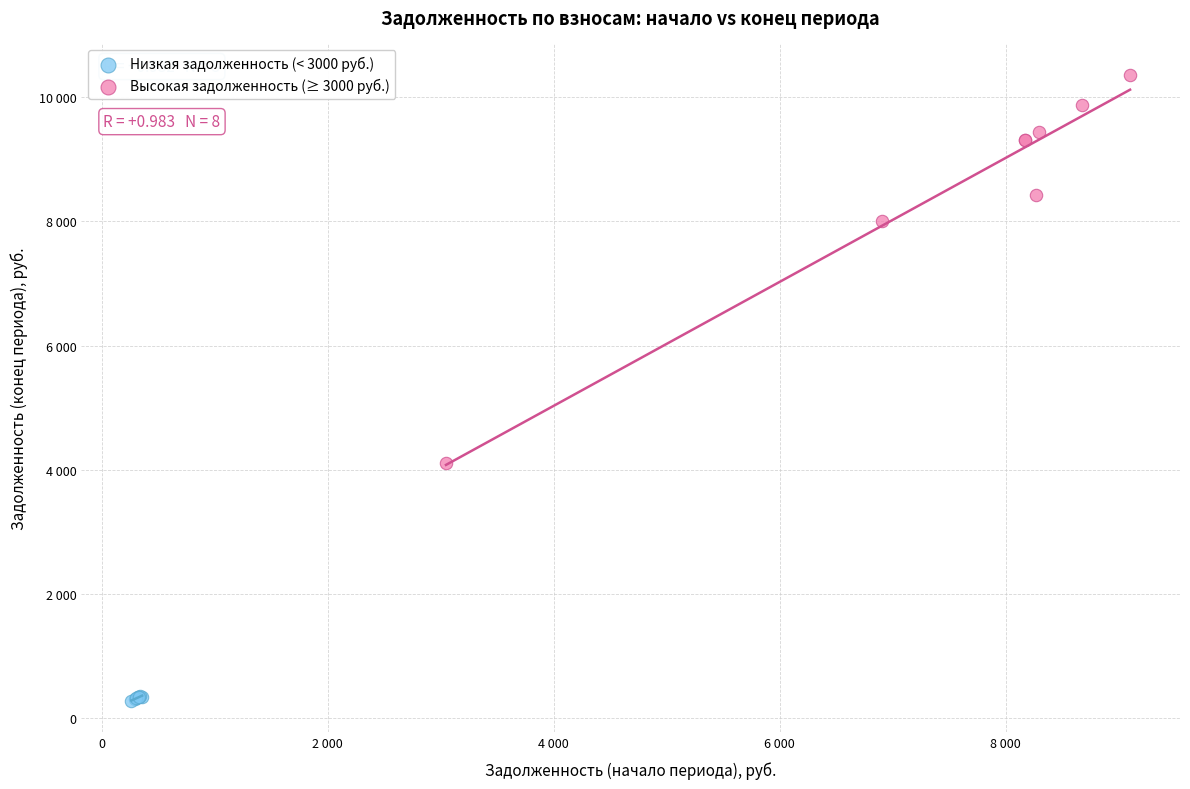

Which series reaches the maximum Y coordinate?

Высокая задолженность (≥ 3000 руб.)